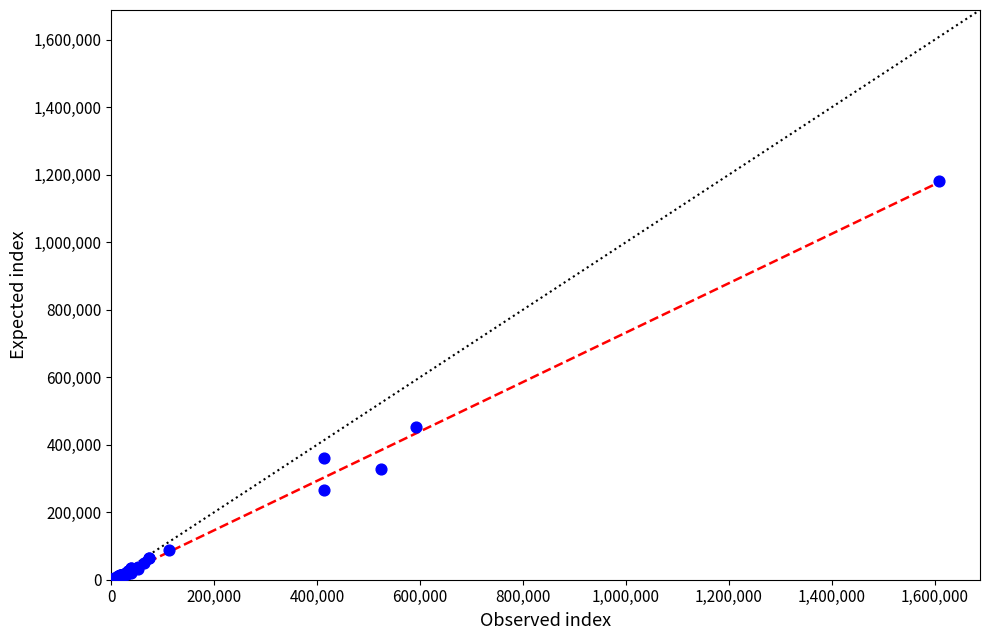

What Y value in the scatter plot is closest to 591523?

453594